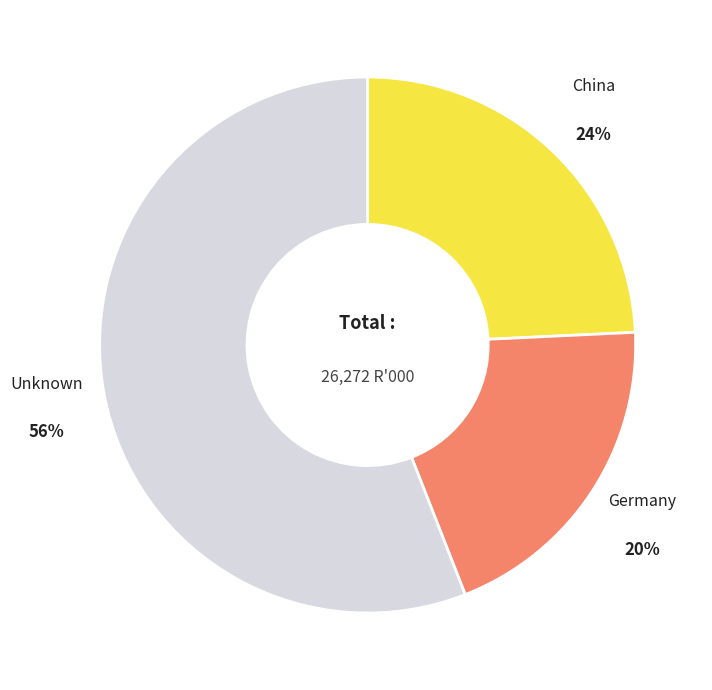

To the nearest percent, what is the difference between the largest and smallest slice percentages?

36%